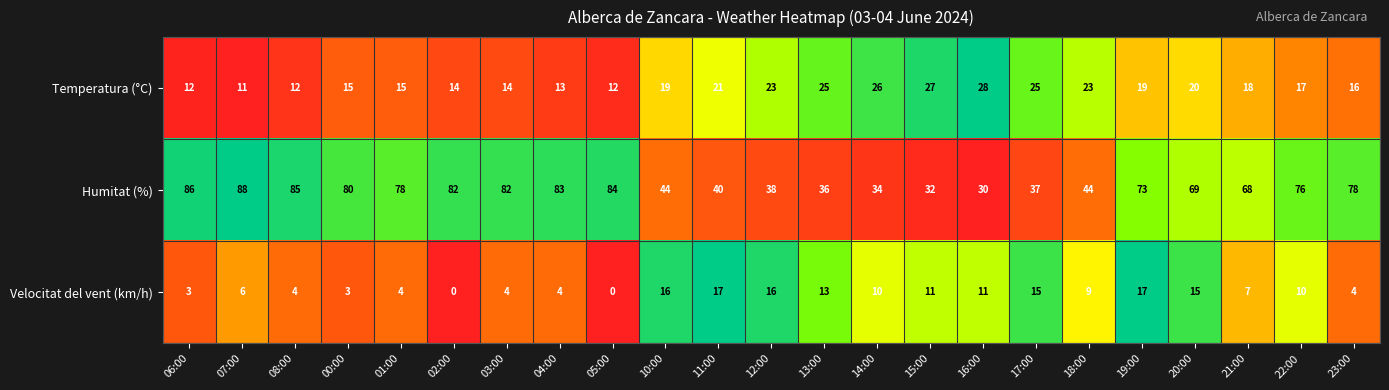

Which series has the largest total across all categories?

Humitat (%)